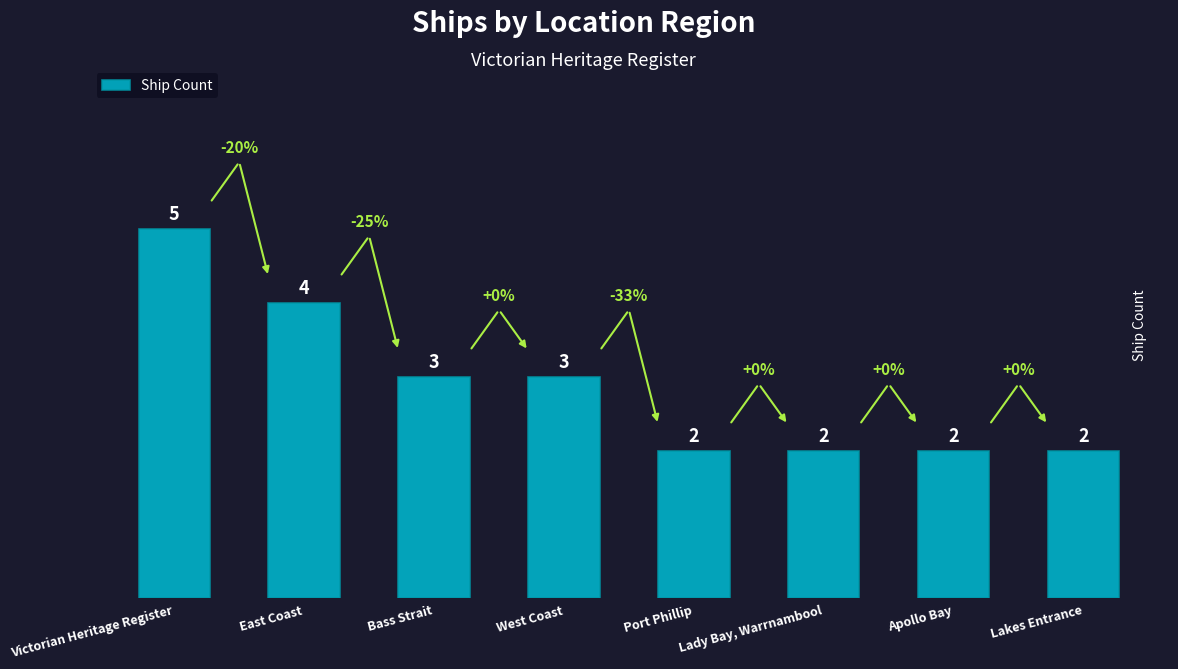

How many distinct data groups are displayed?

1